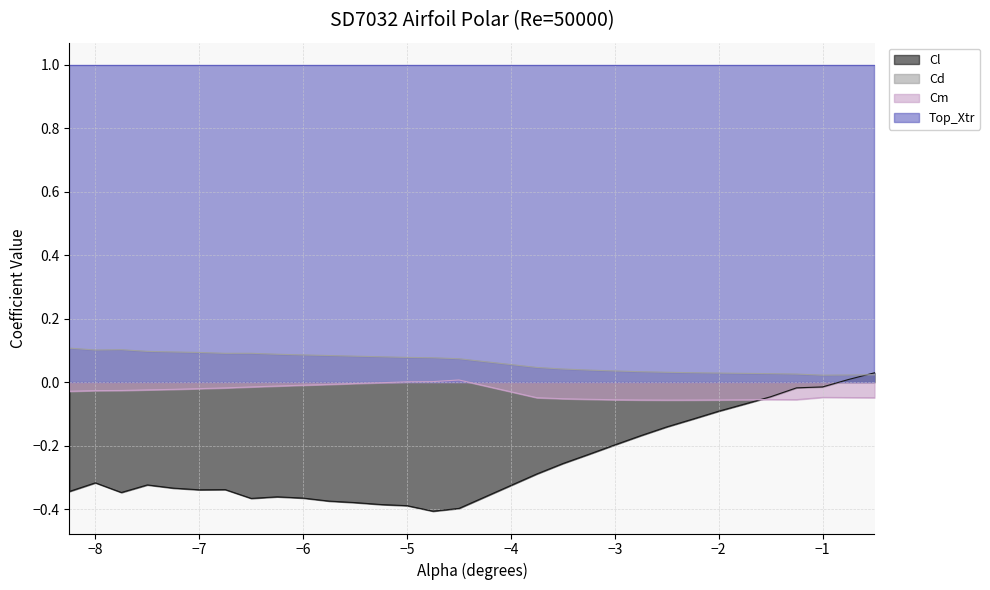

Rank the series at −5 from highest to lowest value.

Top_Xtr, Cd, Cm, Cl